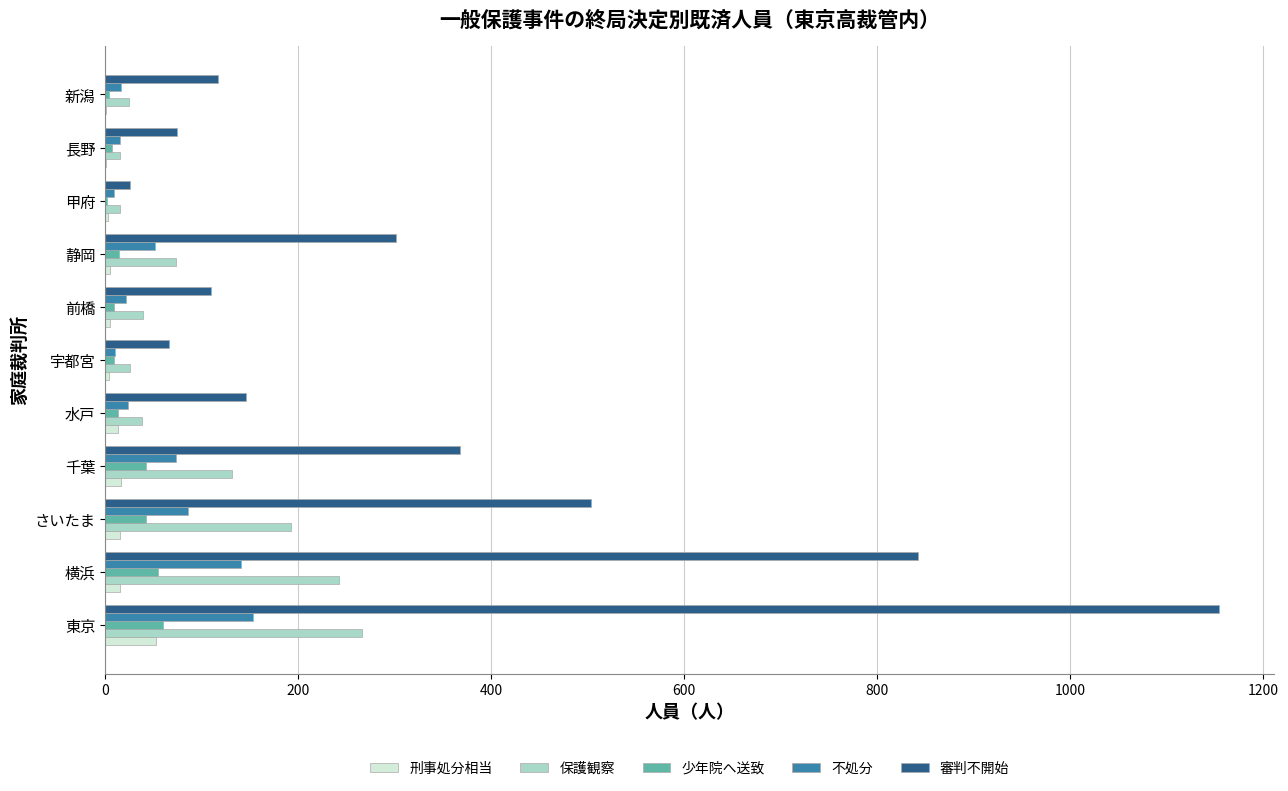

What is the sum of all 審判不開始 values?

3707